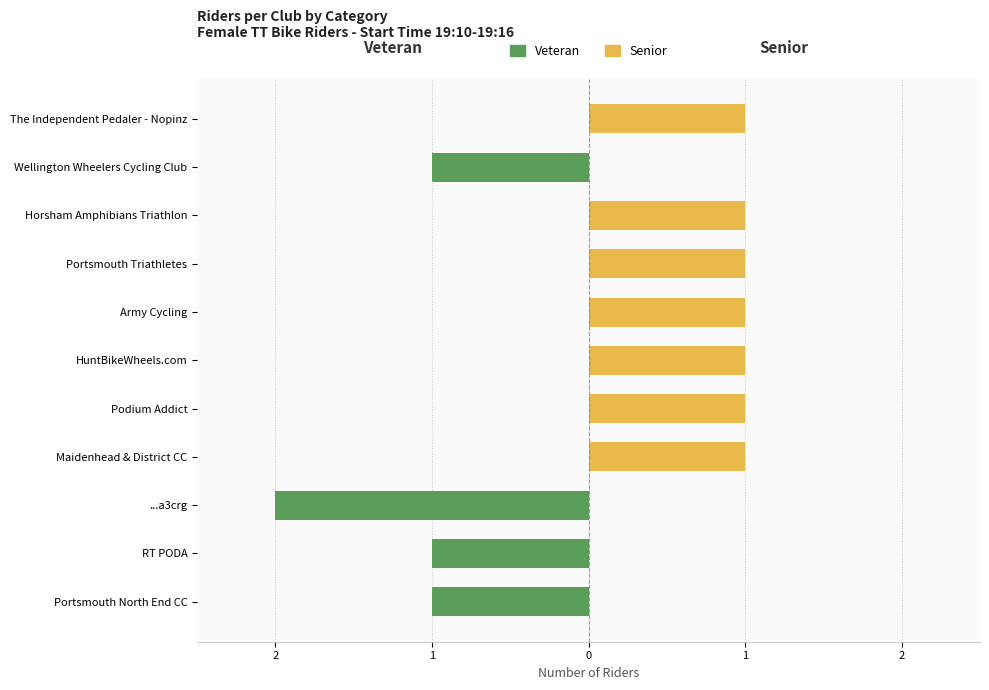

How many groups of bars are there?

11